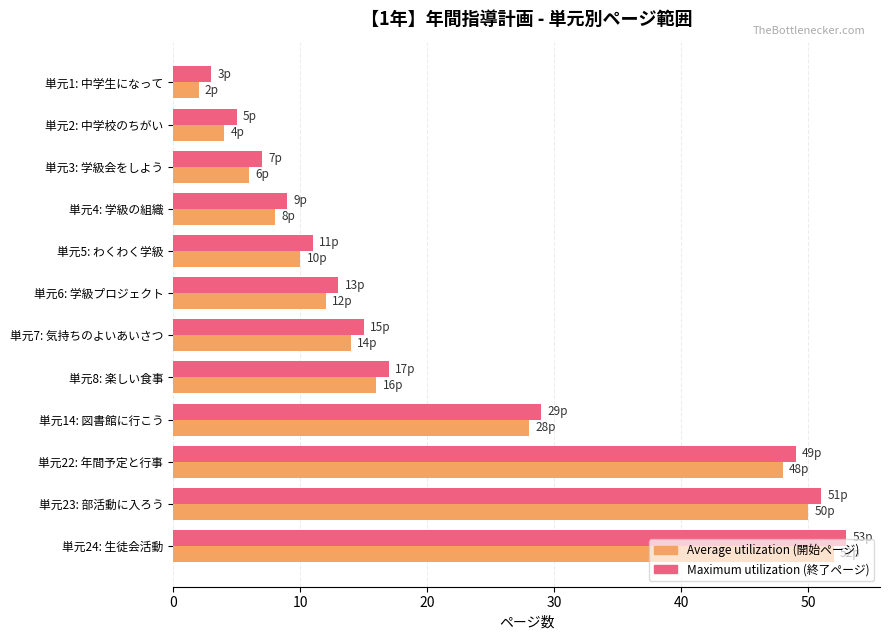

Which label corresponds to the largest value in the chart?

単元24: 生徒会活動